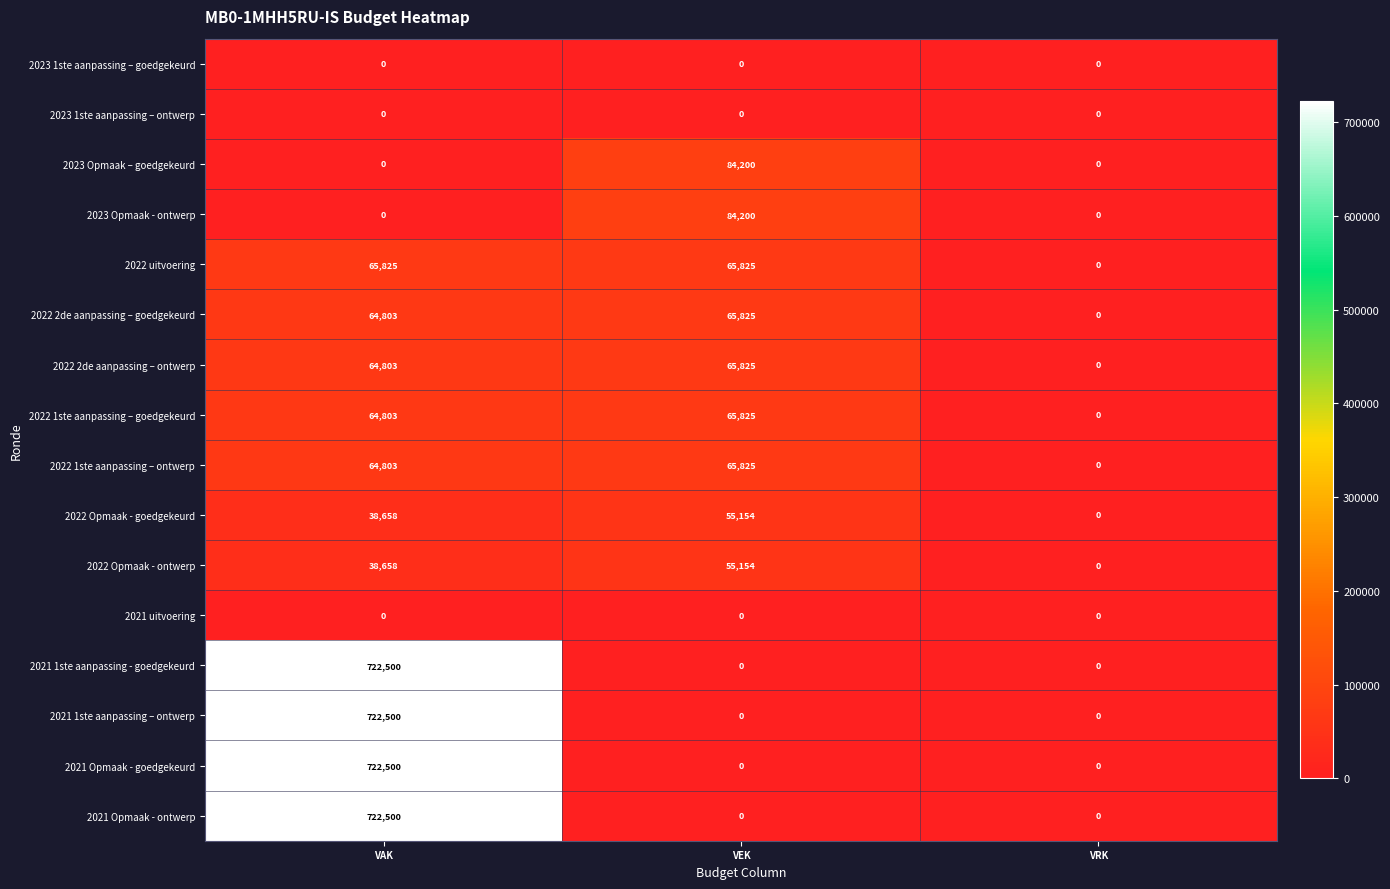

How many values in the 2022 Opmaak - ontwerp series are below 38658?

1